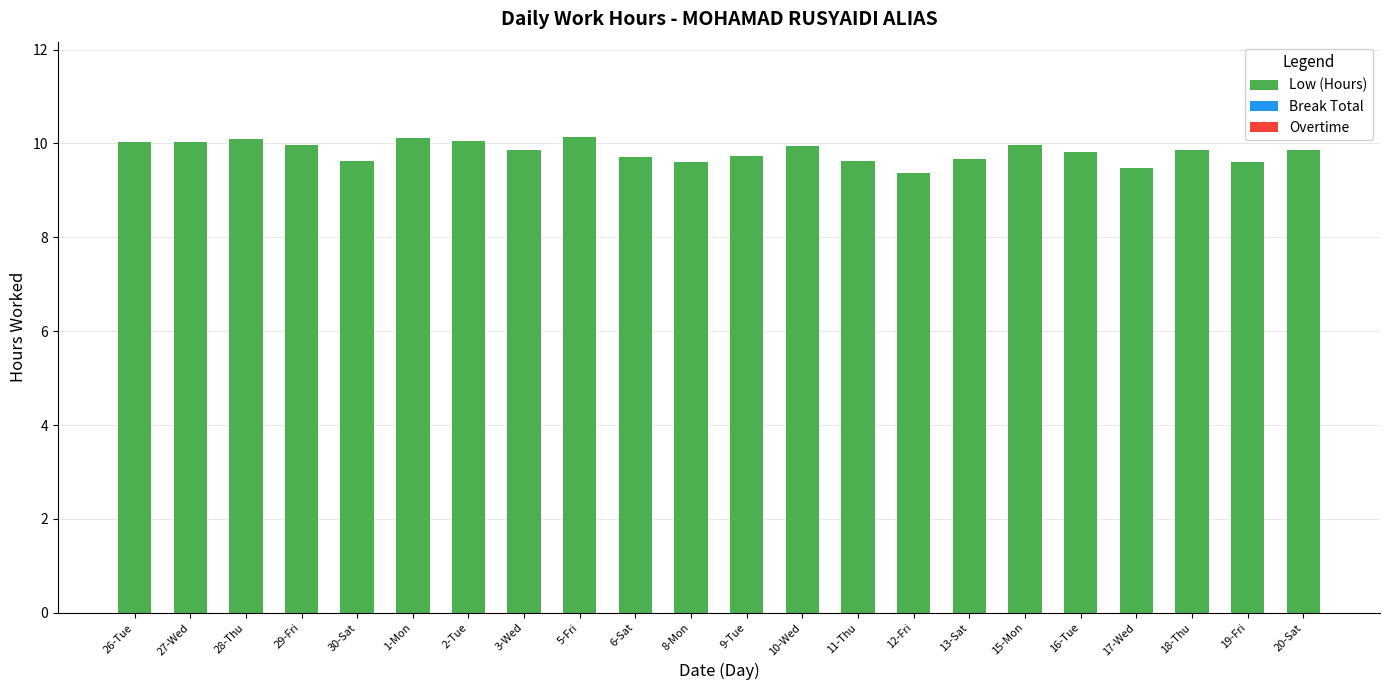

What is the label of the 8th bar from the right?

12-Fri